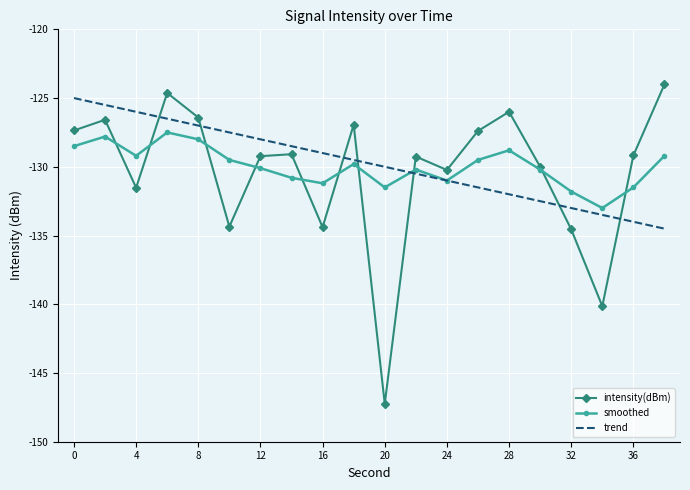

Which series has the largest range (max minus min)?

intensity(dBm)